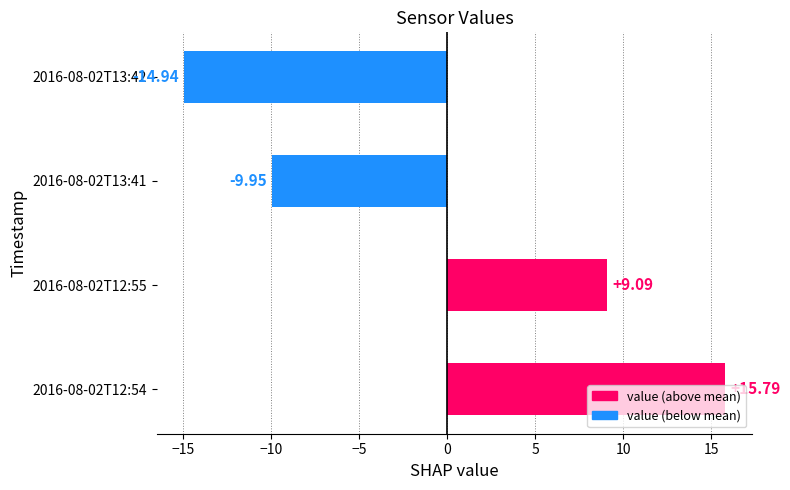

List the labels in order of value, largest first.

2016-08-02T12:54, 2016-08-02T12:55, 2016-08-02T13:41, 2016-08-02T13:42